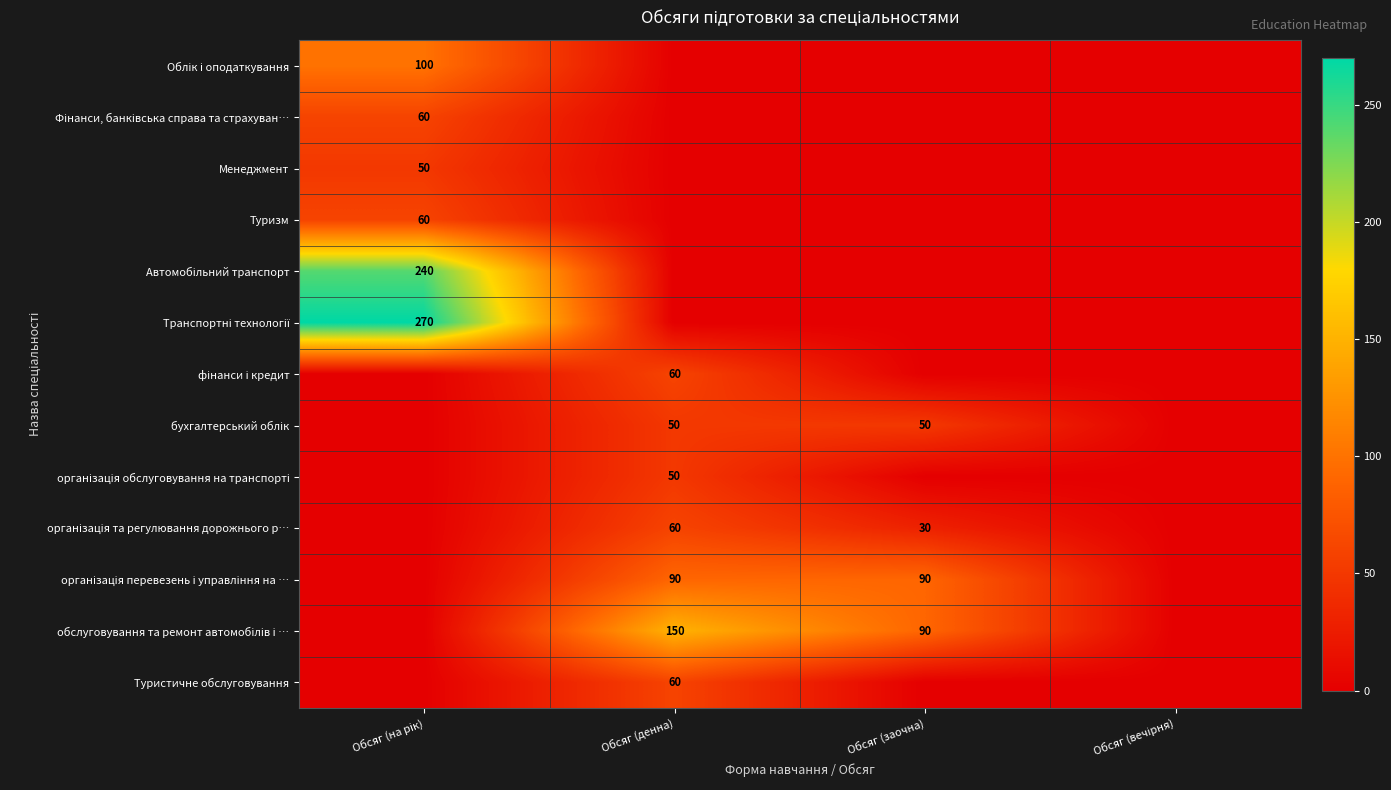

At Обсяг (заочна), list the series in order from largest to smallest.

організація перевезень і управління на …, обслуговування та ремонт автомобілів і …, бухгалтерський облік, організація та регулювання дорожнього р…, Облік і оподаткування, Фінанси, банківська справа та страхуван…, Менеджмент, Туризм, Автомобільний транспорт, Транспортні технології, фінанси і кредит, організація обслуговування на транспорті, Туристичне обслуговування